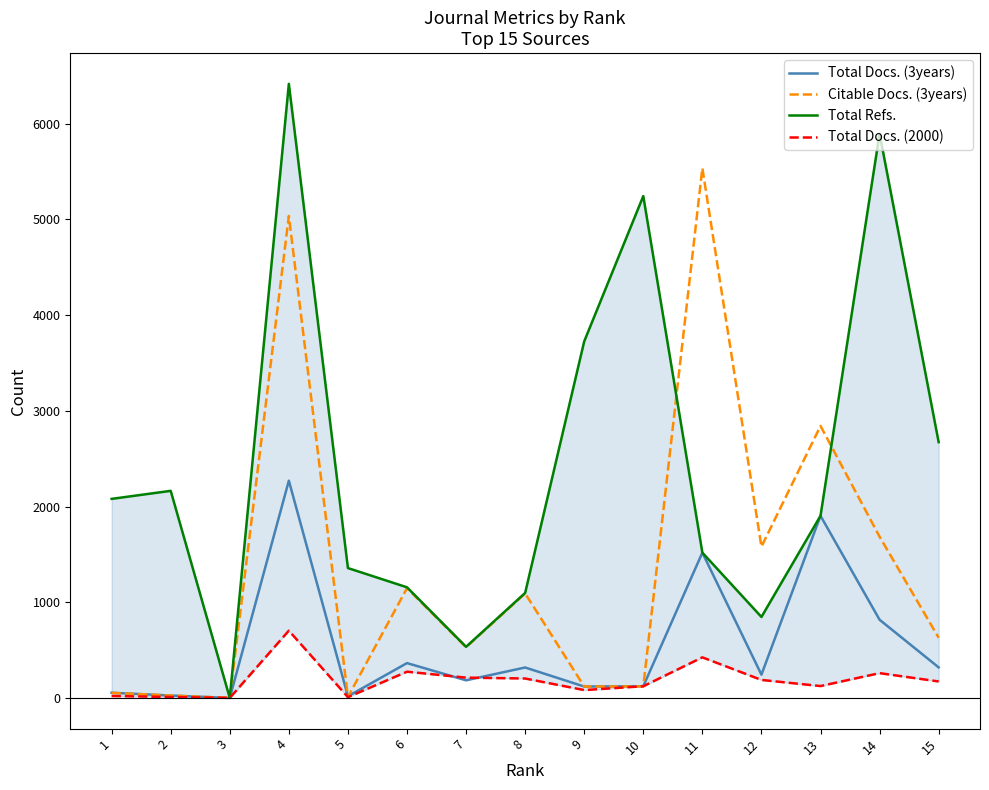

What is the difference between the highest and lowest values at 9?

3644